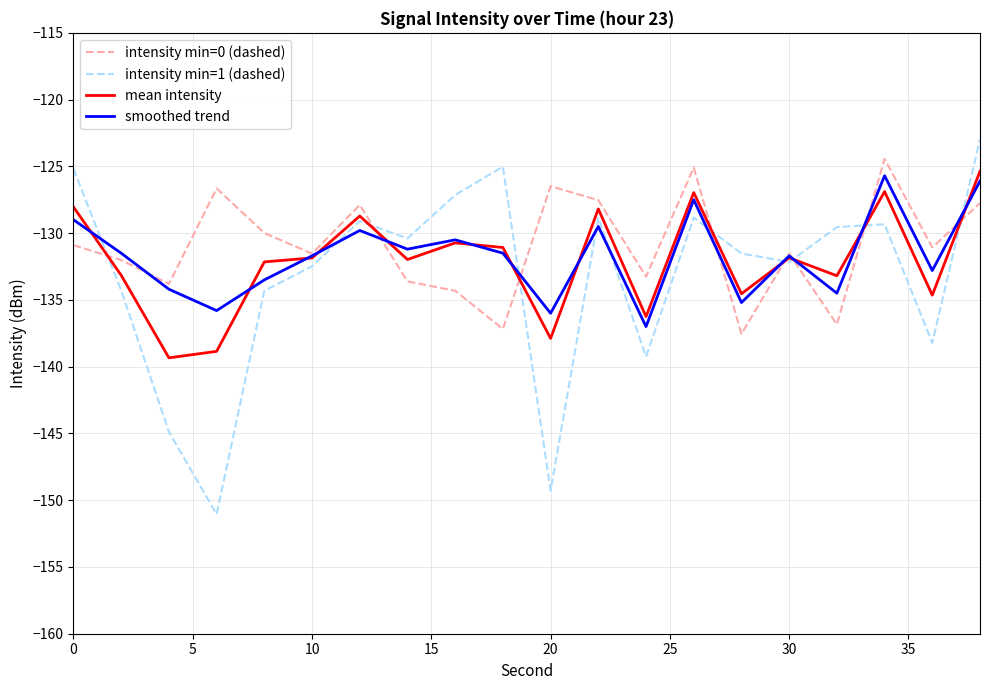

Which series has the largest range (max minus min)?

intensity min=1 (dashed)